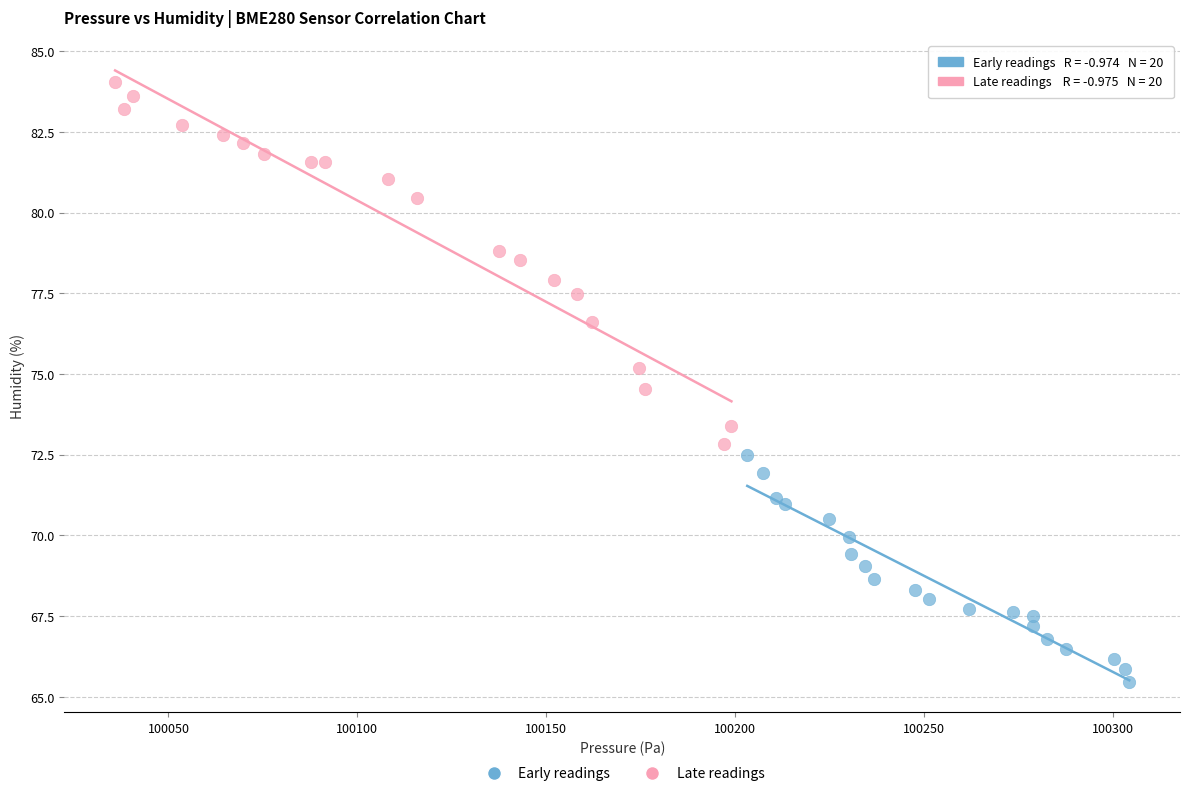

What are all the series names shown in the legend?

Early readings, Late readings